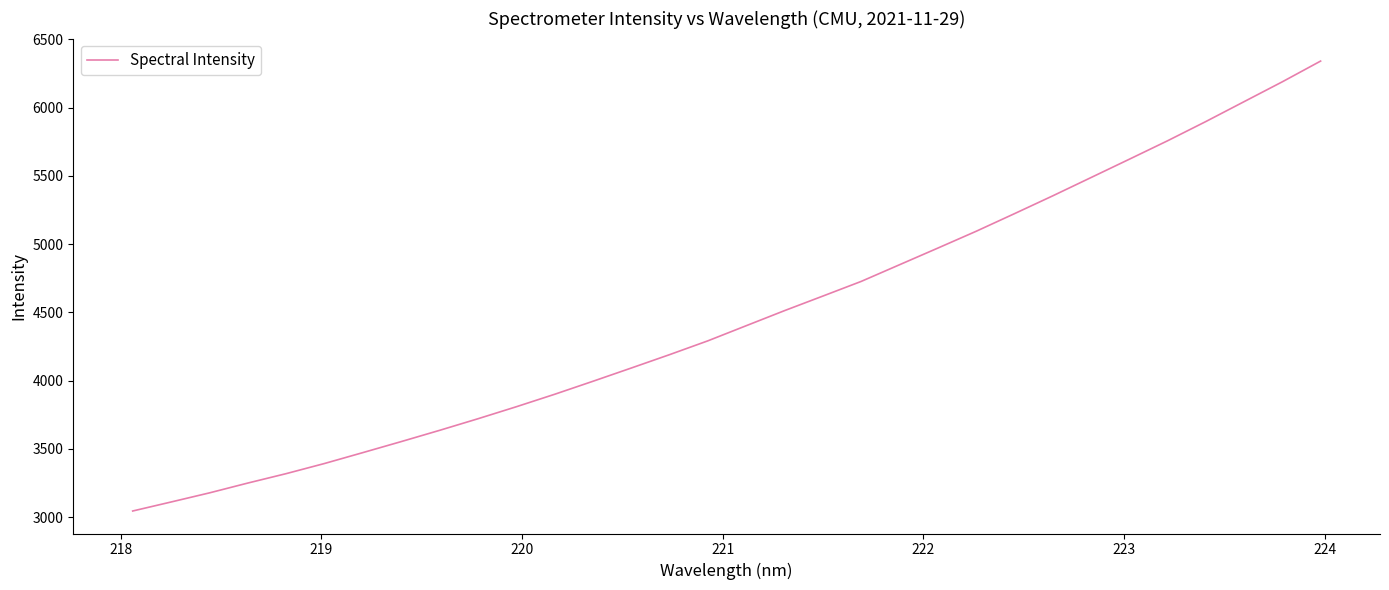

What is the maximum value shown in the chart?

6340.7